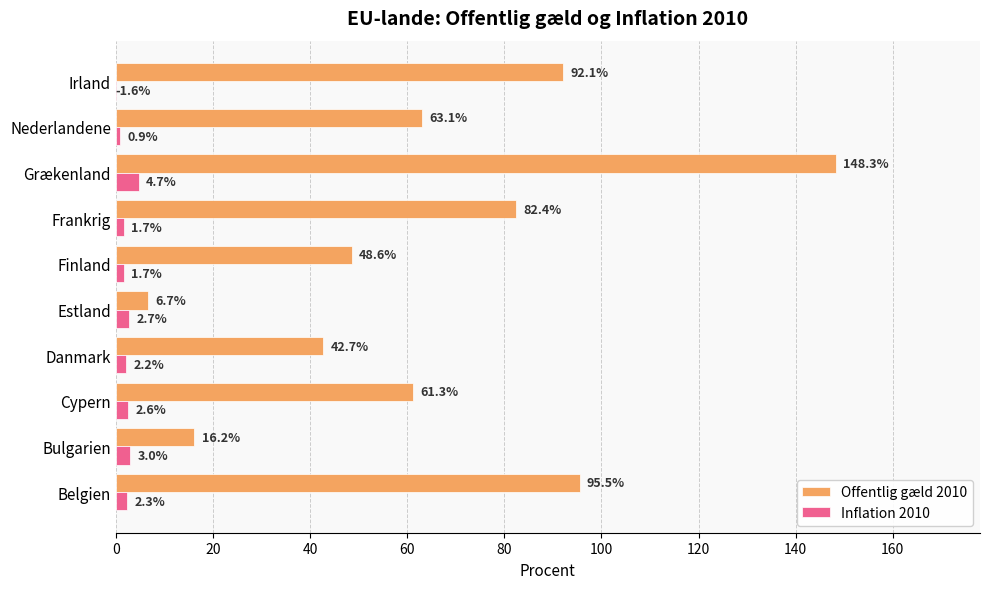

Is it true that Inflation 2010 equals 2.3 at Belgien?

True